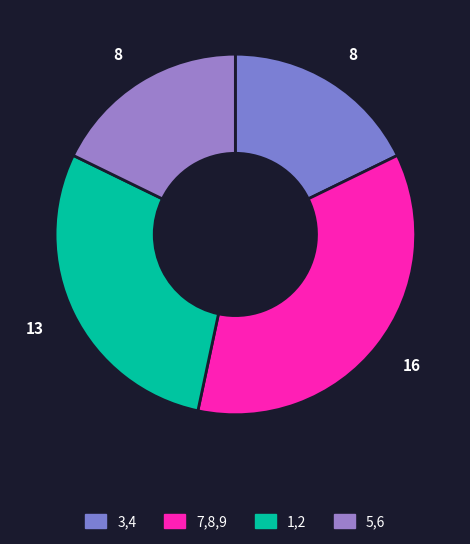

How many segments does this pie chart have?

4